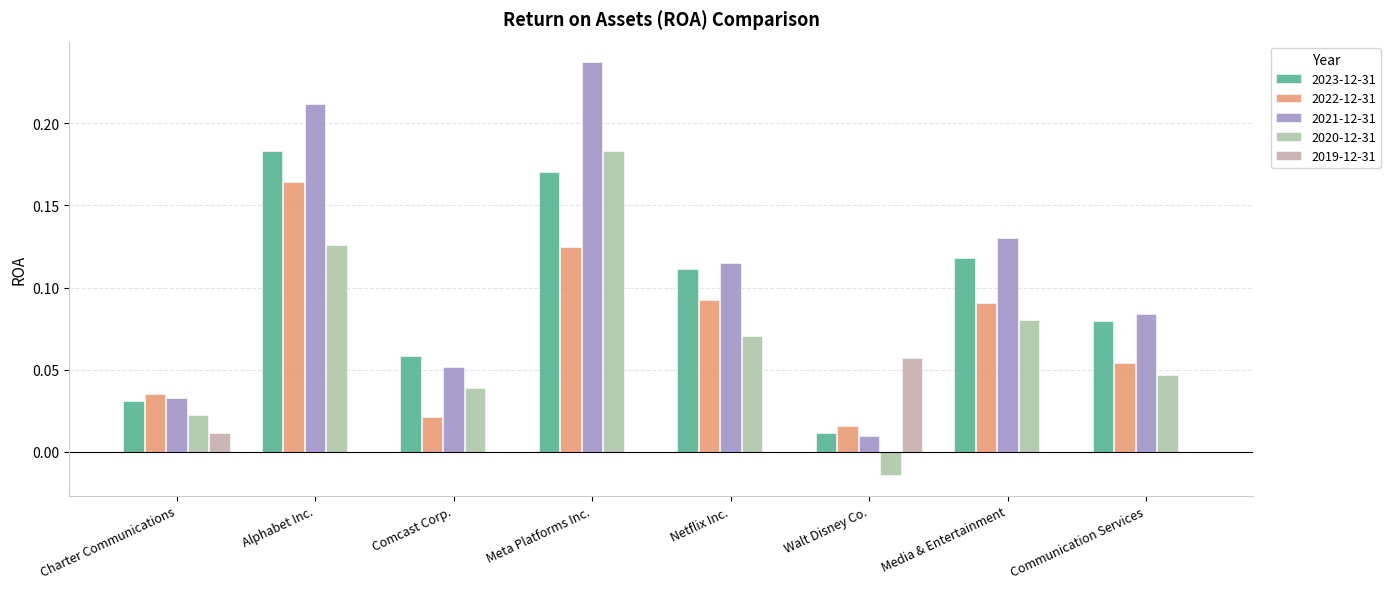

What is the sum of all 2021-12-31 values?

0.9